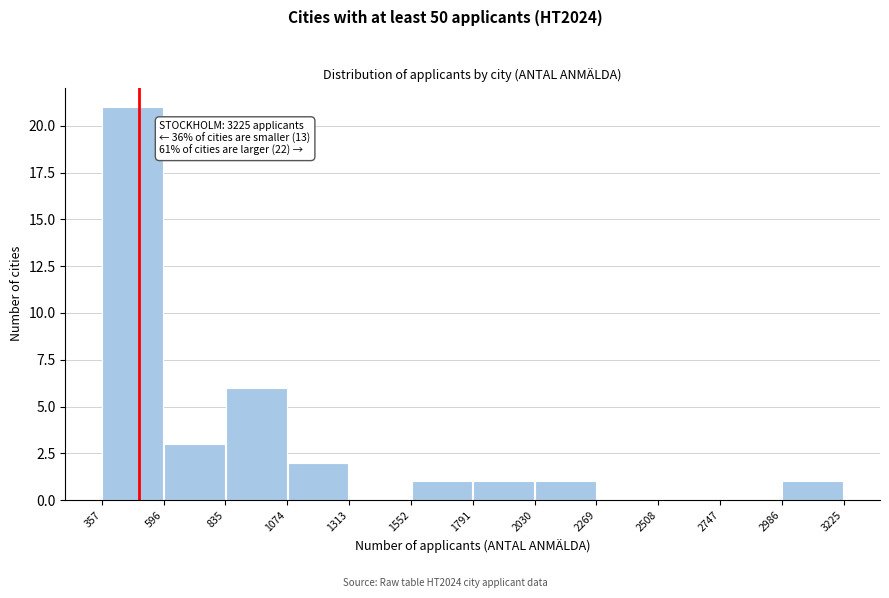

Which range on the x-axis has the tallest bar?

357 to 596